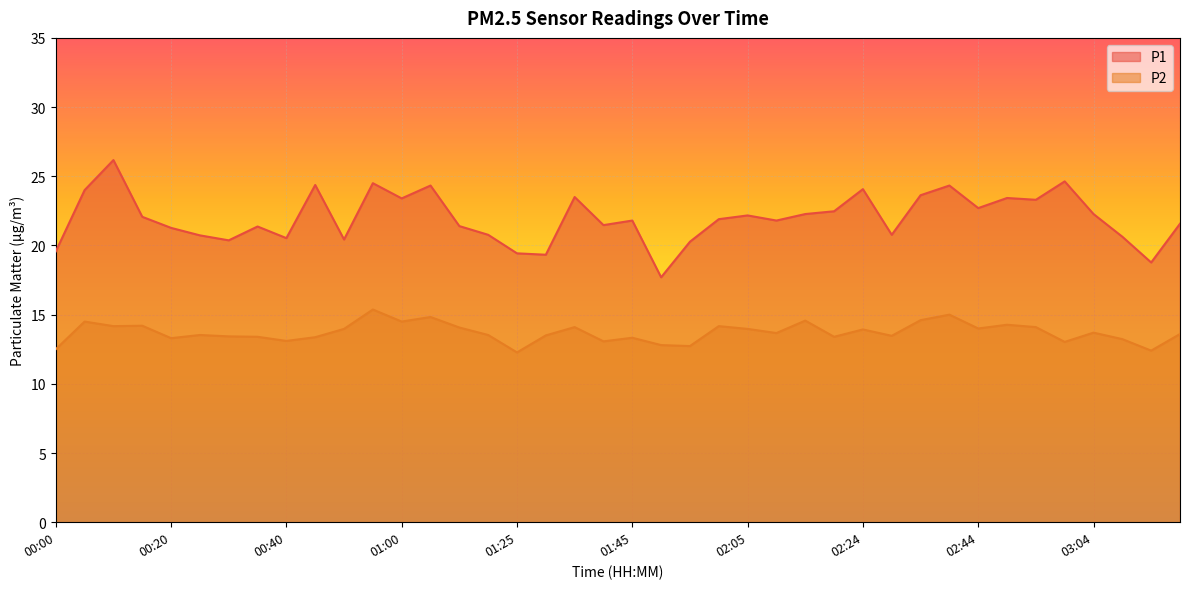

Does the chart display data point markers on the line(s)?

No